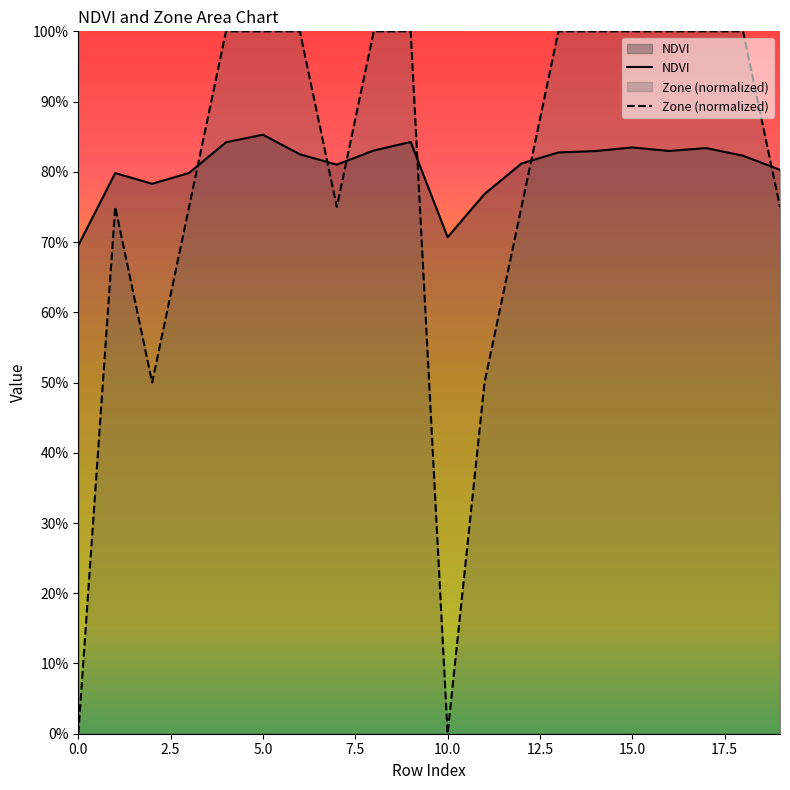

How many times do NDVI and Zone cross each other?

6